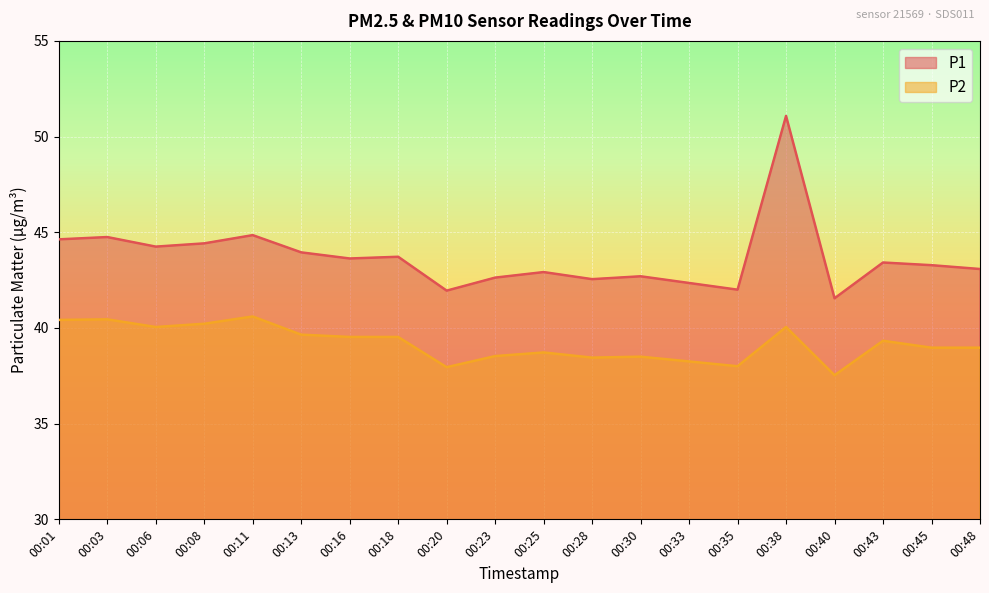

What are all the series names shown in the legend?

P1, P2